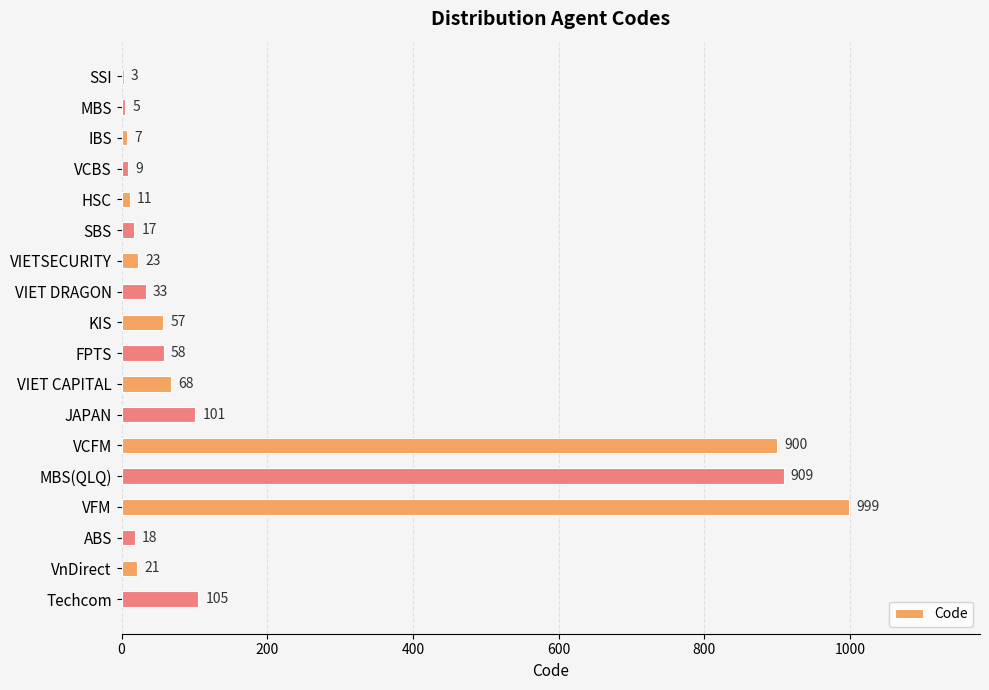

At which label is the value closest to 501?

Techcom